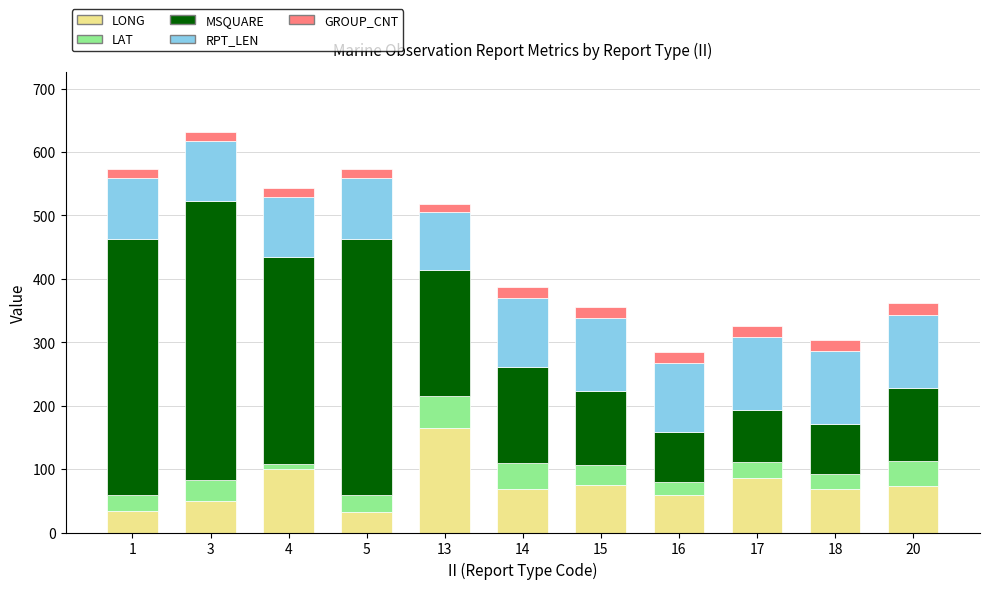

What is the minimum value for LONG?

33.1